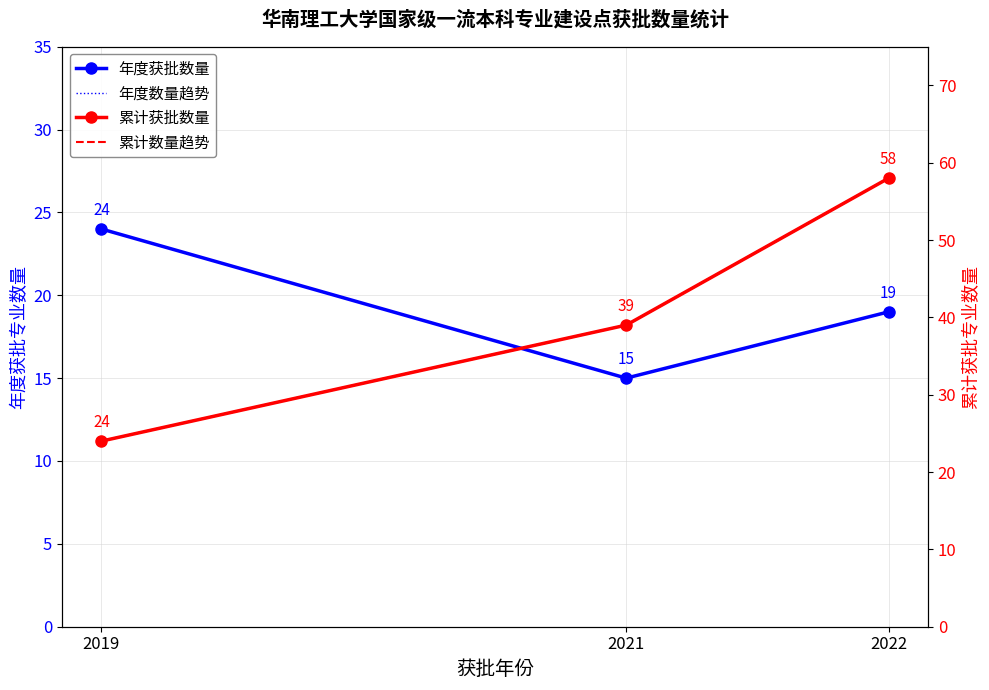

Which category has the highest value in the 年度获批数量 series?

2019